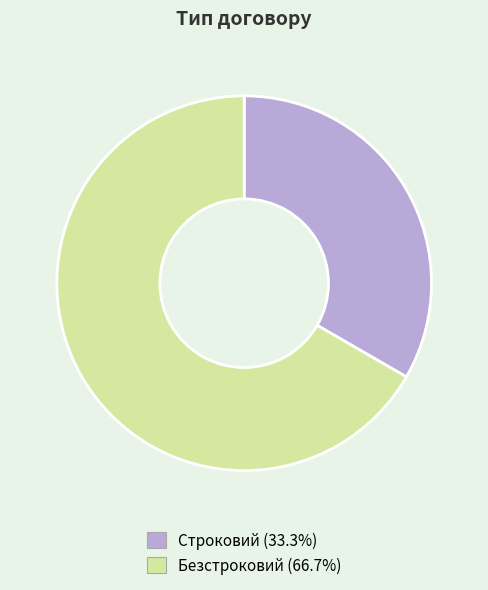

Rank the categories by value from highest to lowest.

Безстроковий, Строковий